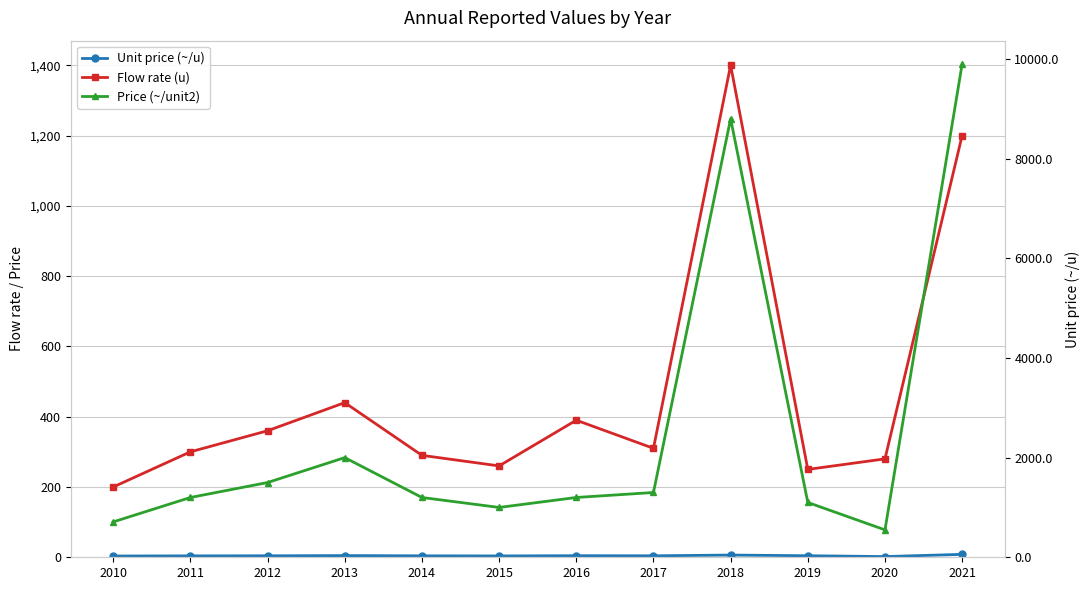

How many lines are shown in the chart?

3